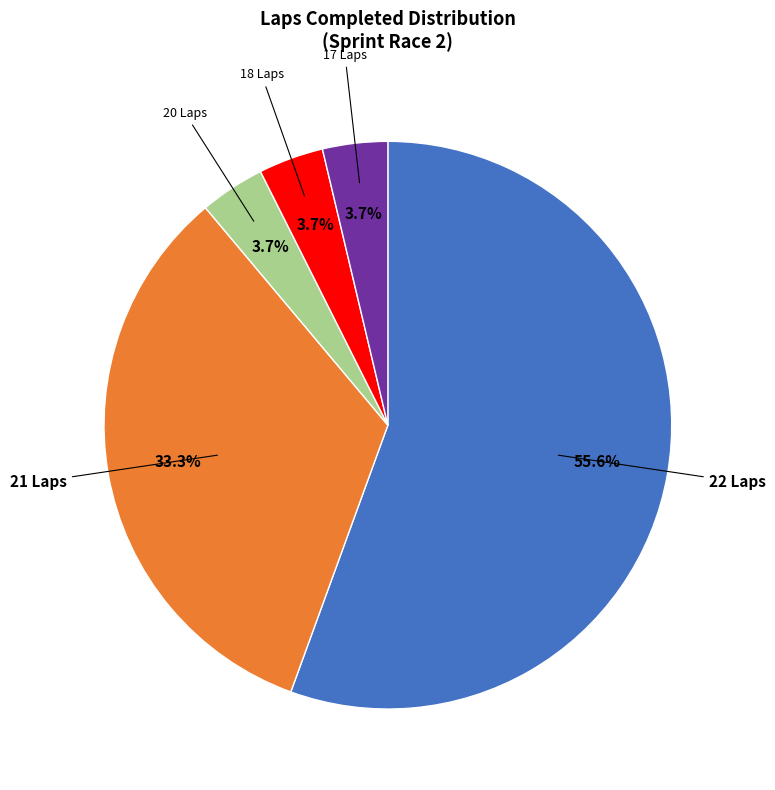

How many segments does this pie chart have?

5